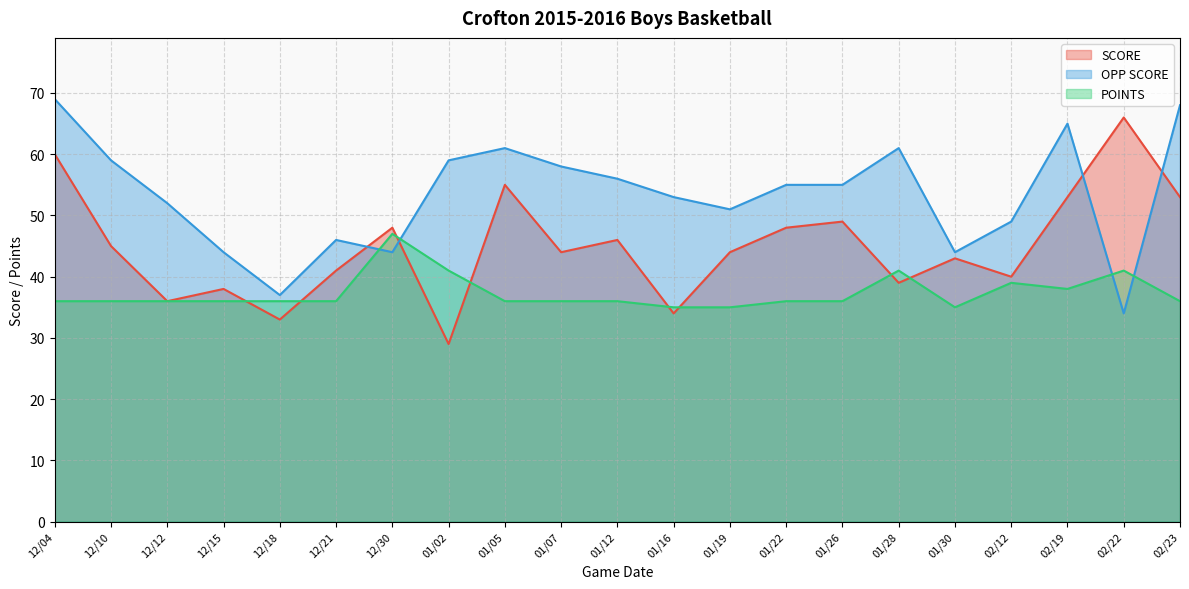

Does the chart display data point markers on the line(s)?

No